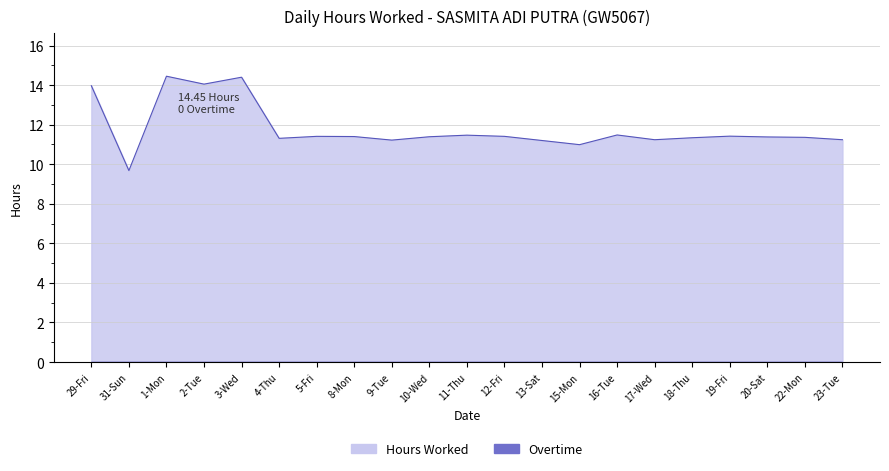

Which has a higher value, 22-Mon or 3-Wed?

3-Wed